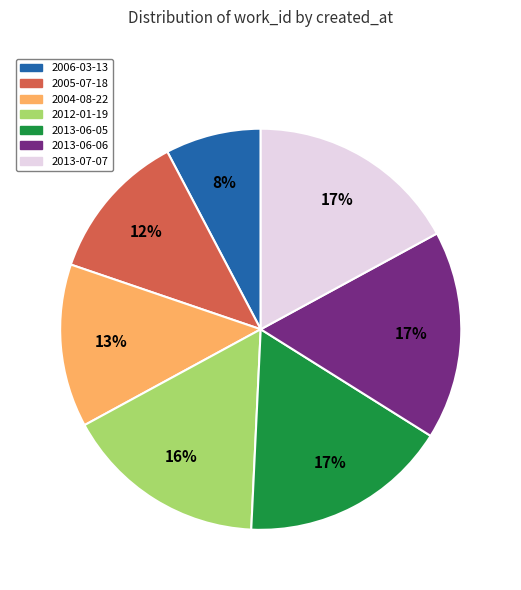

Does any single category account for the majority?

No